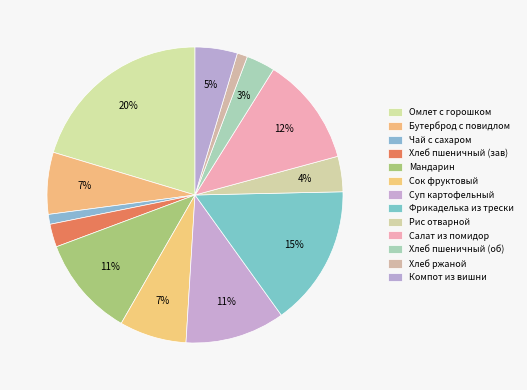

Count the number of slices in the pie.

13